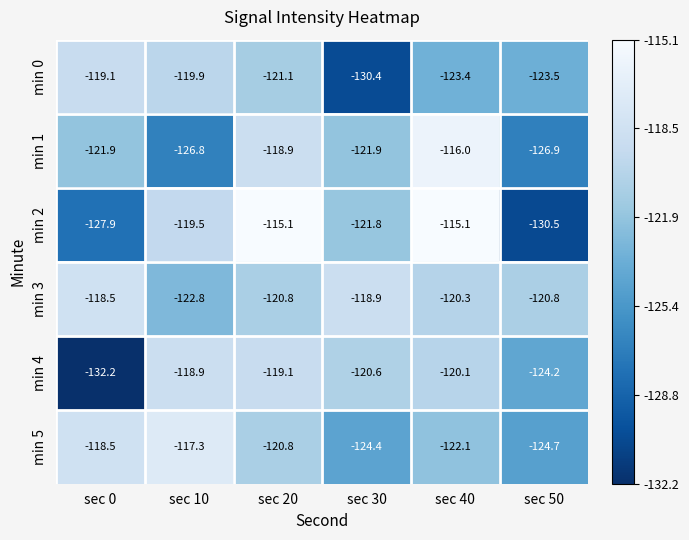

How many values in the min 3 series exceed -120?

2